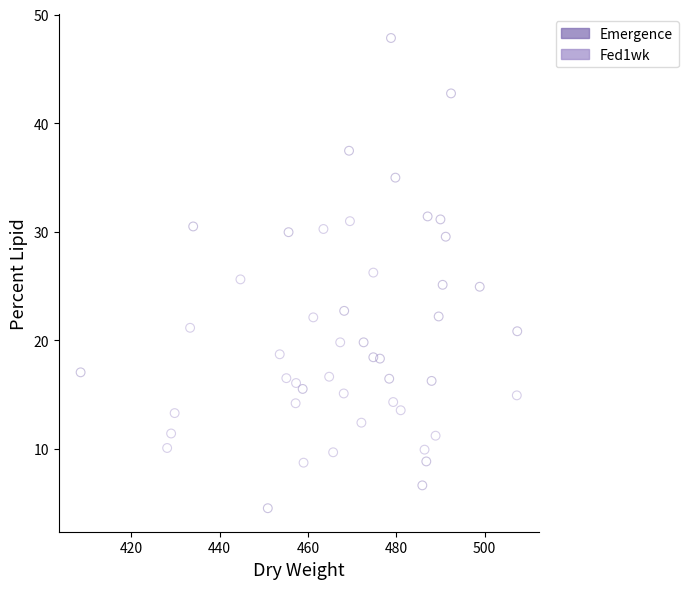

Which series contains the lowest Y value?

Emergence